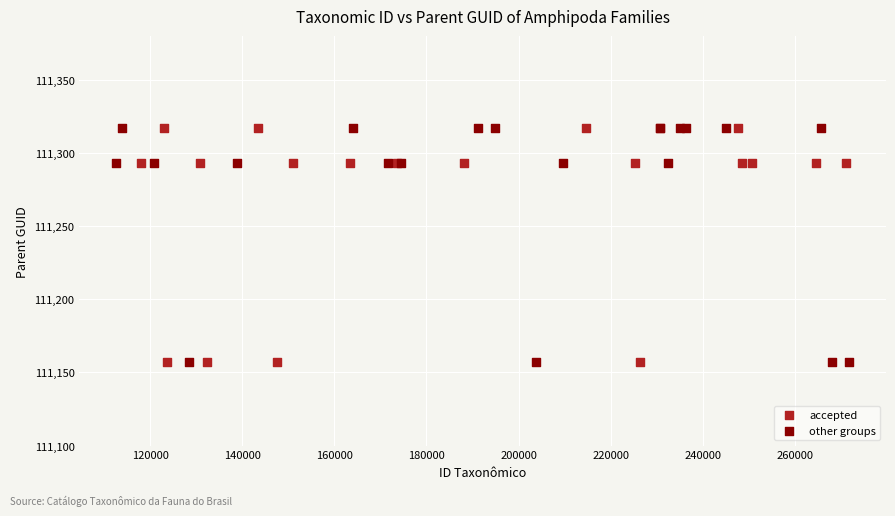

What are all the series names shown in the legend?

accepted, other groups